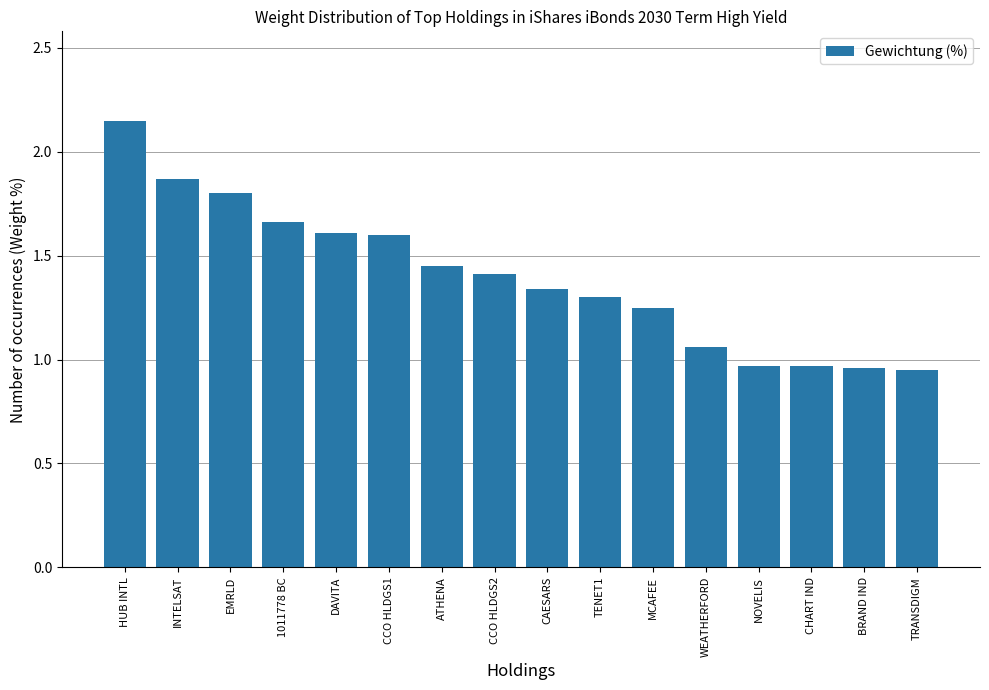

What is the label of the 4th bar from the left?

1011778 BC